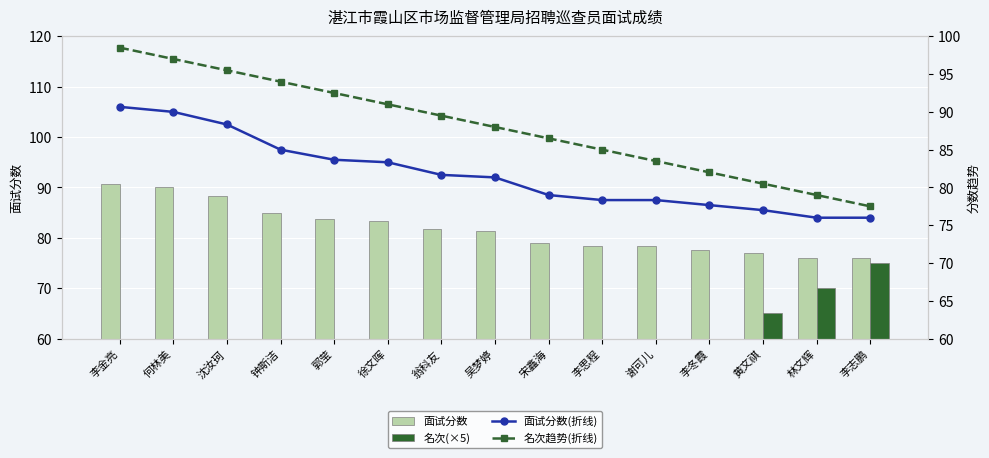

Is the value of 名次趋势(折线) at 钟斯洁 greater than the value of 面试分数 at 郭莹?

Yes